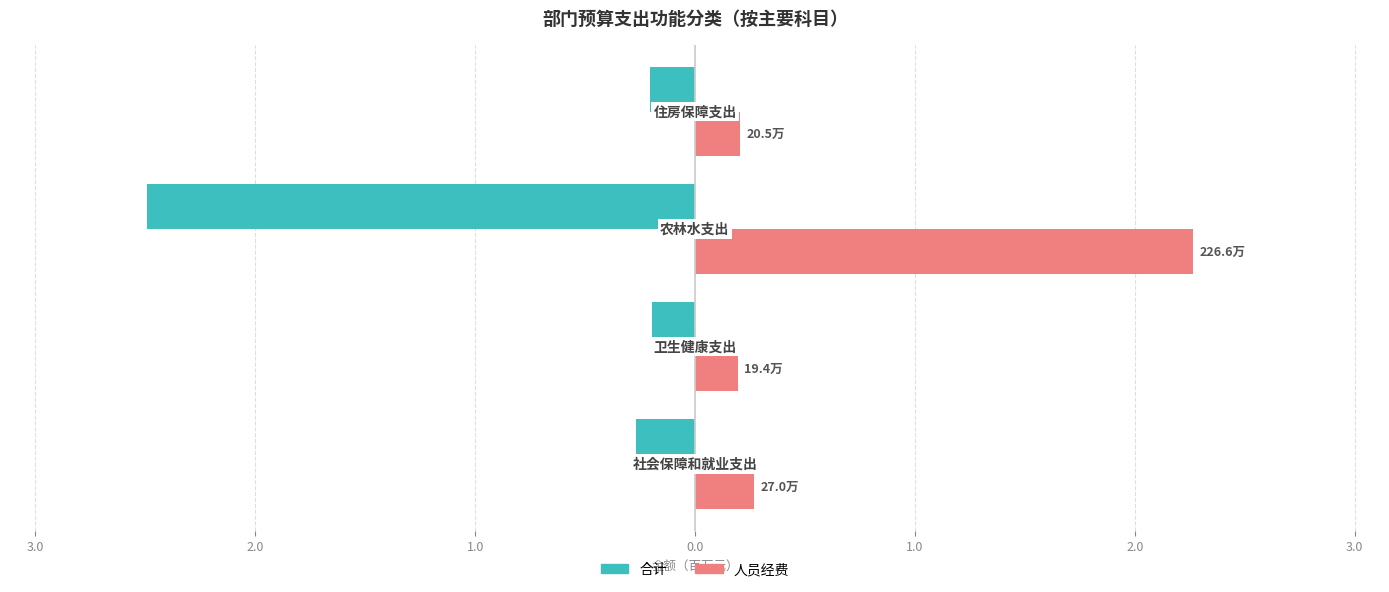

What are all the series names shown in the legend?

合计, 人员经费